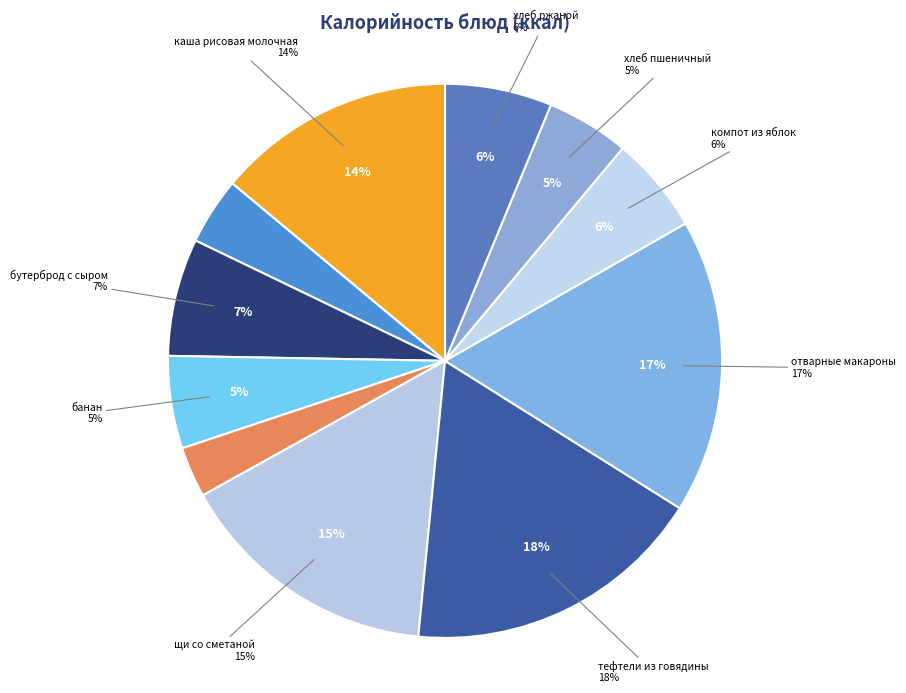

To the nearest percent, what is the difference between the largest and smallest slice percentages?

15%